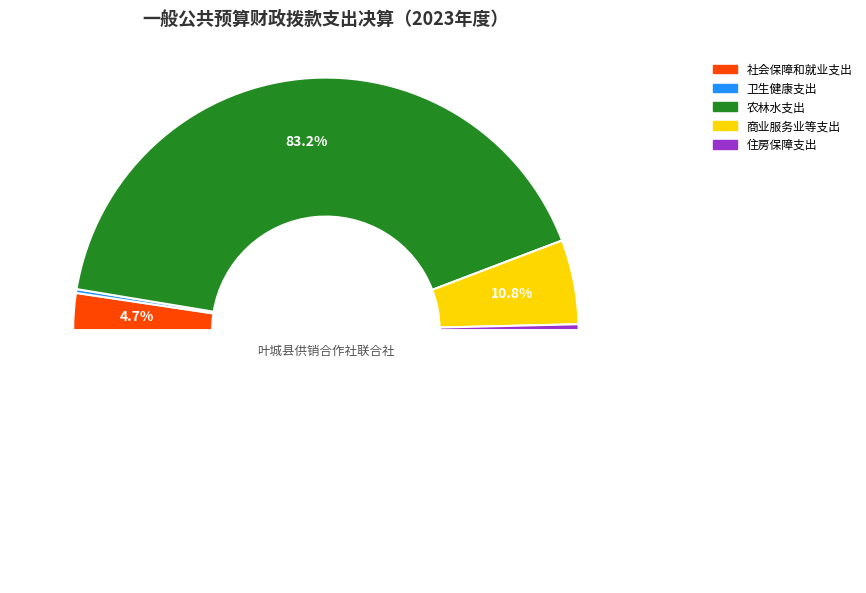

Count the number of slices in the pie.

5